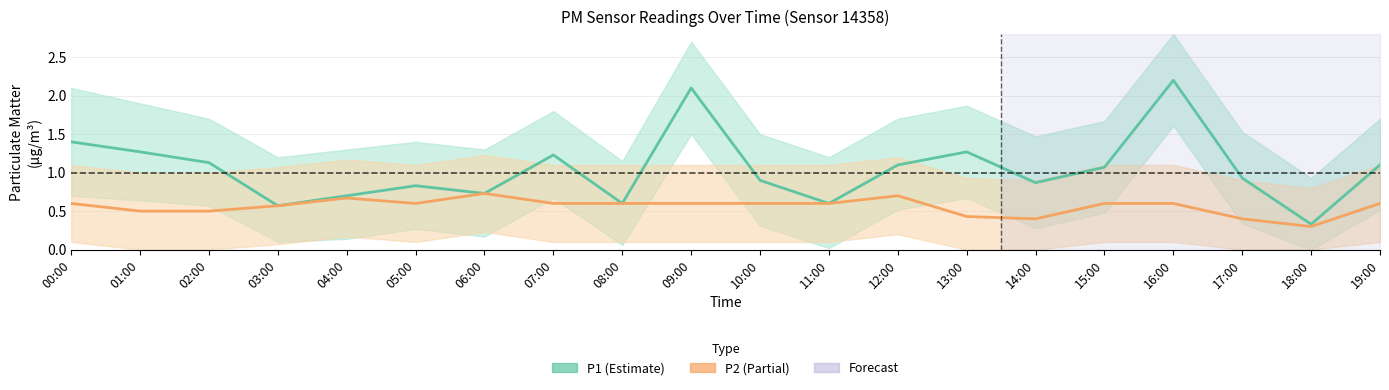

Rank the series by their maximum value, from lowest to highest.

P2, P1